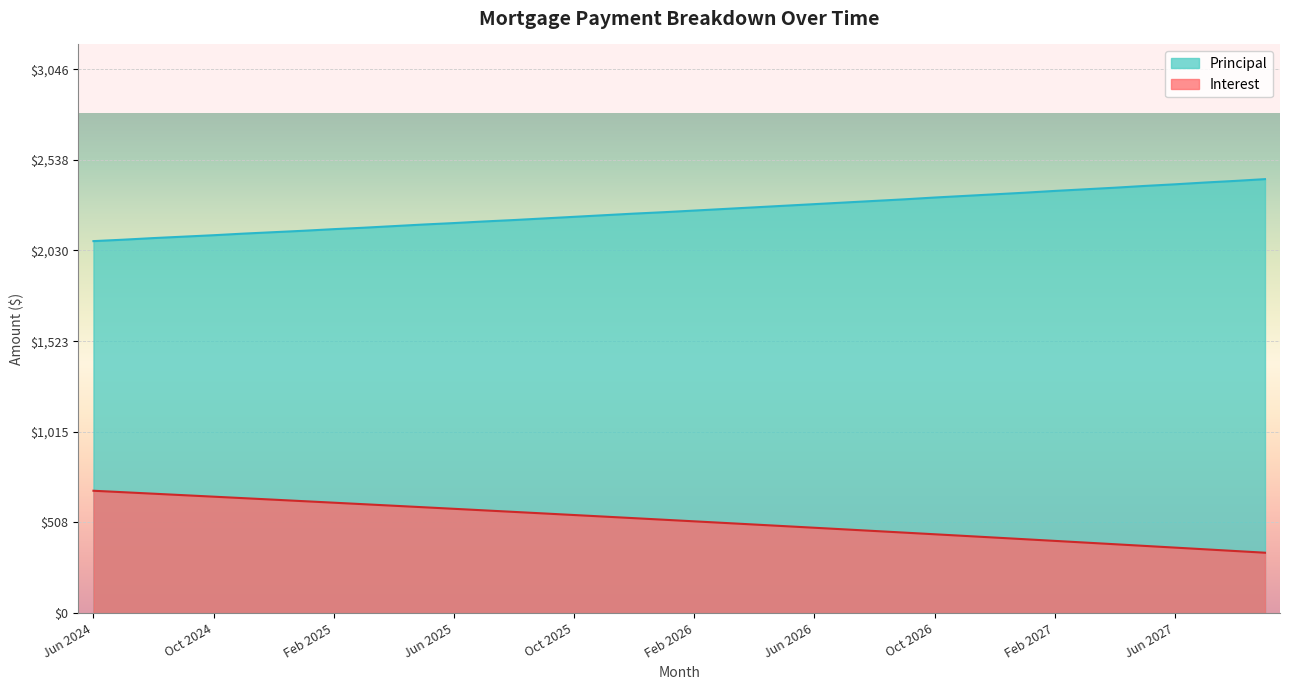

List the labels in order of Interest value, smallest first.

Sep 2027, Aug 2027, Jul 2027, Jun 2027, May 2027, Apr 2027, Mar 2027, Feb 2027, Jan 2027, Dec 2026, Nov 2026, Oct 2026, Sep 2026, Aug 2026, Jul 2026, Jun 2026, May 2026, Apr 2026, Mar 2026, Feb 2026, Jan 2026, Dec 2025, Nov 2025, Oct 2025, Sep 2025, Aug 2025, Jul 2025, Jun 2025, May 2025, Apr 2025, Mar 2025, Feb 2025, Jan 2025, Dec 2024, Nov 2024, Oct 2024, Sep 2024, Aug 2024, Jul 2024, Jun 2024